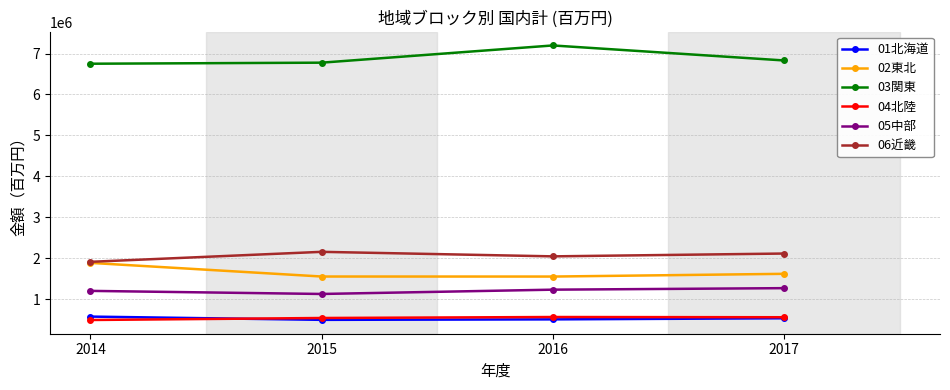

Where is the first local maximum for 06近畿?

2015